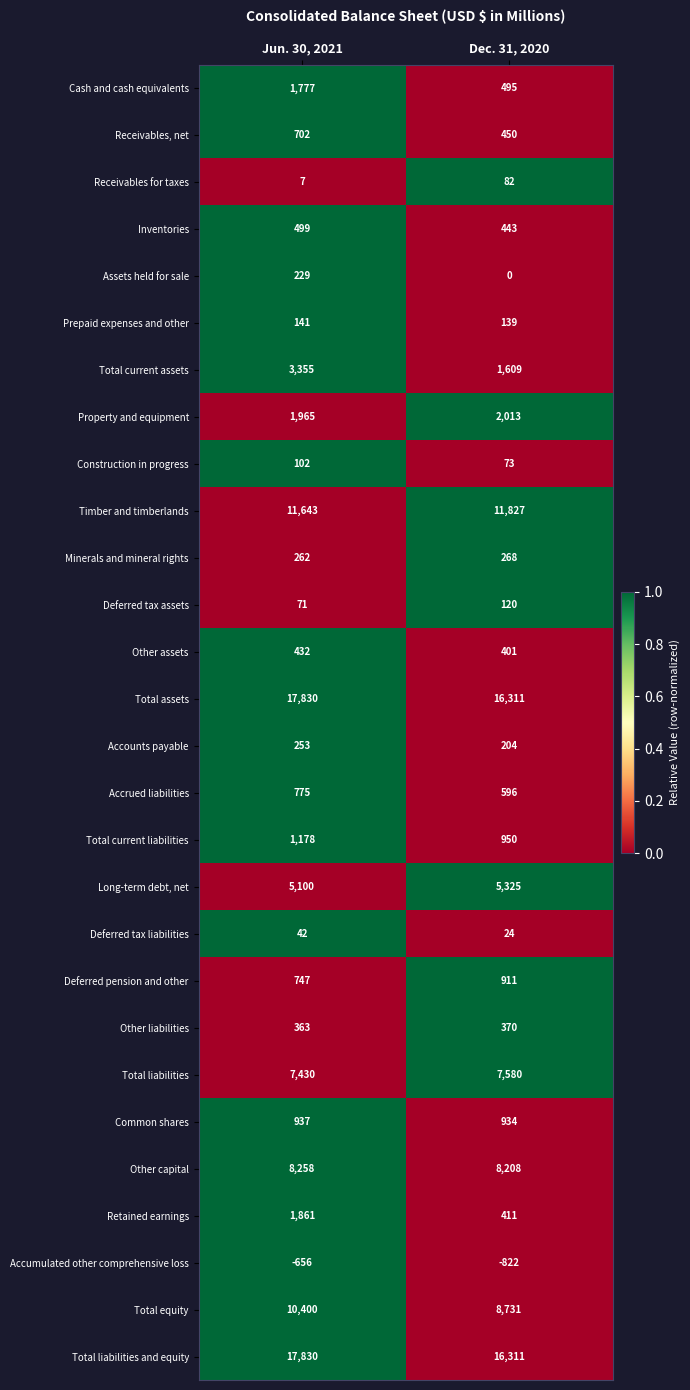

Count the number of data series in this chart.

28